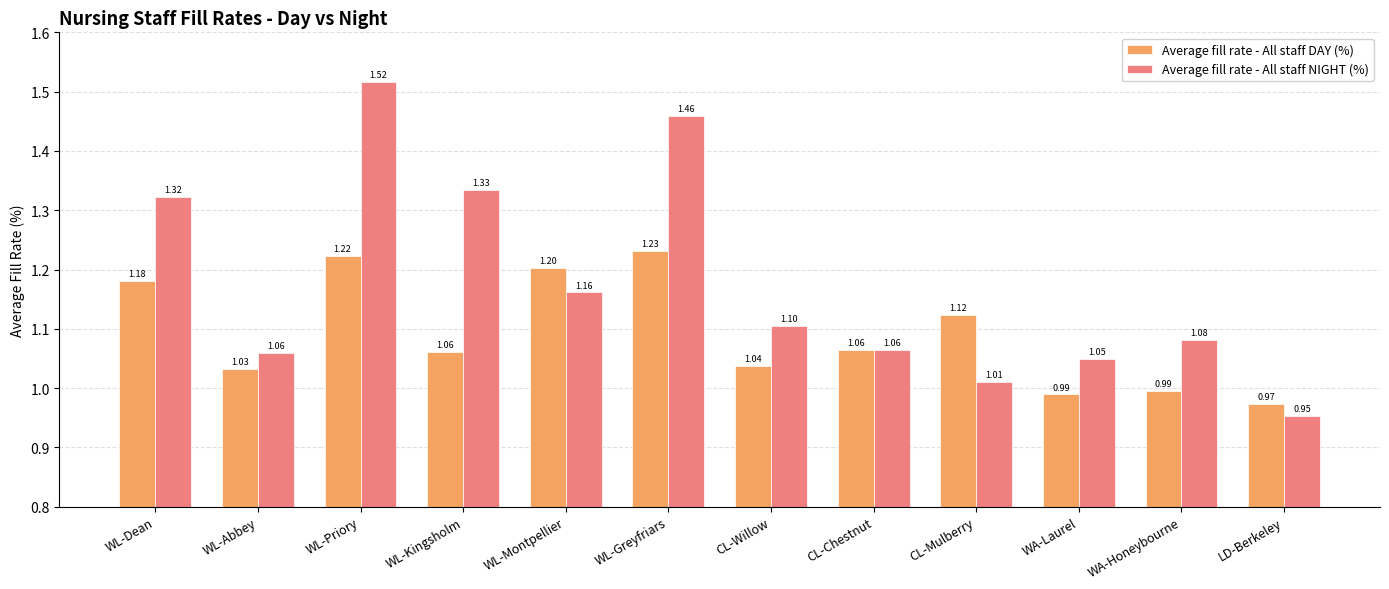

What is the spread (max minus min) of values at WL-Dean?

0.1